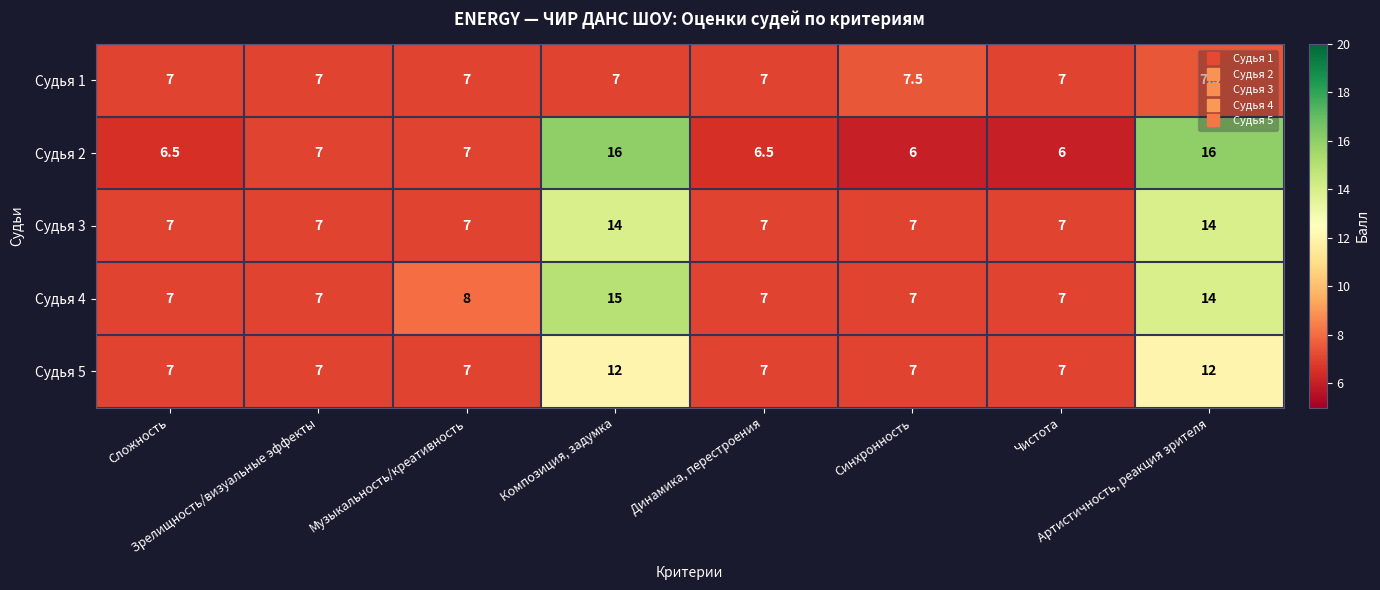

What is the smallest value displayed?

6.0